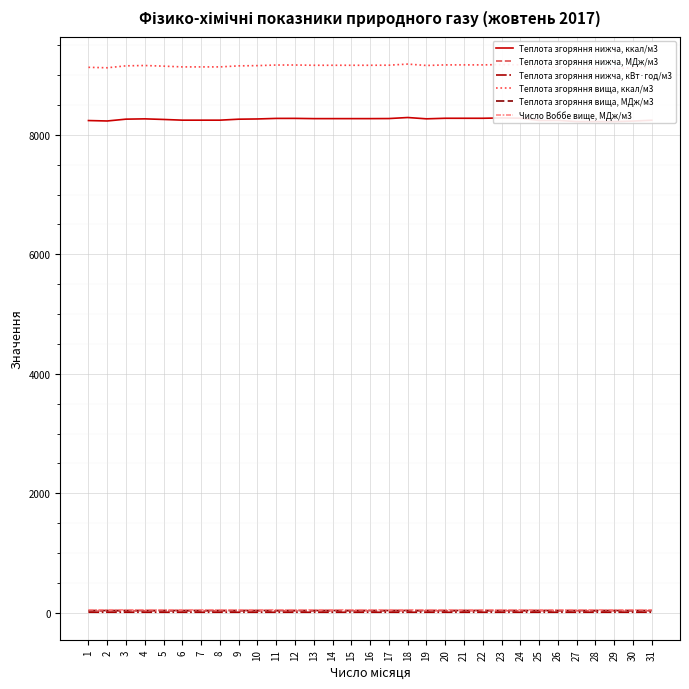

What is the difference between the second highest and second lowest values in the Теплота згоряння нижча, ккал/м3 series?

60.5